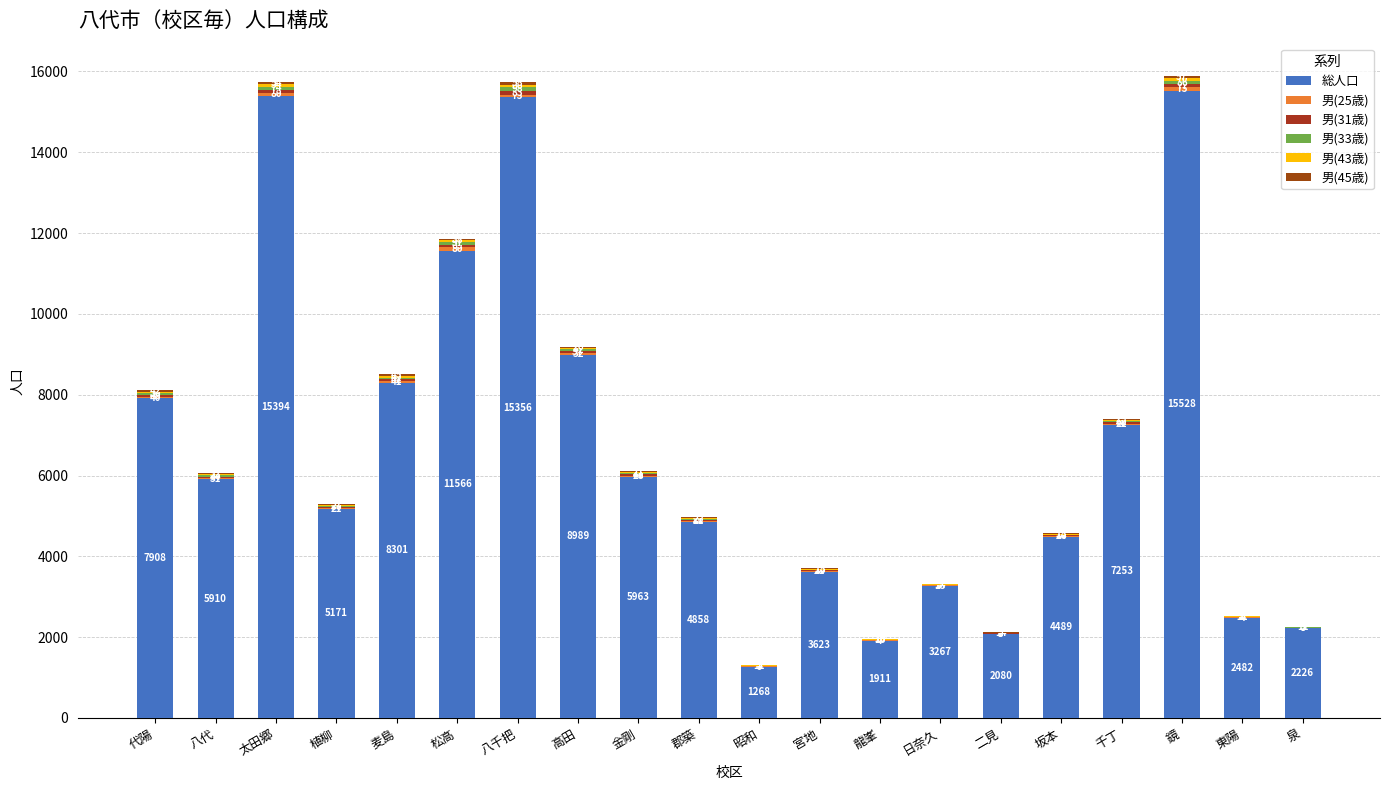

What is the difference between the second highest and second lowest values in the 総人口 series?

13483